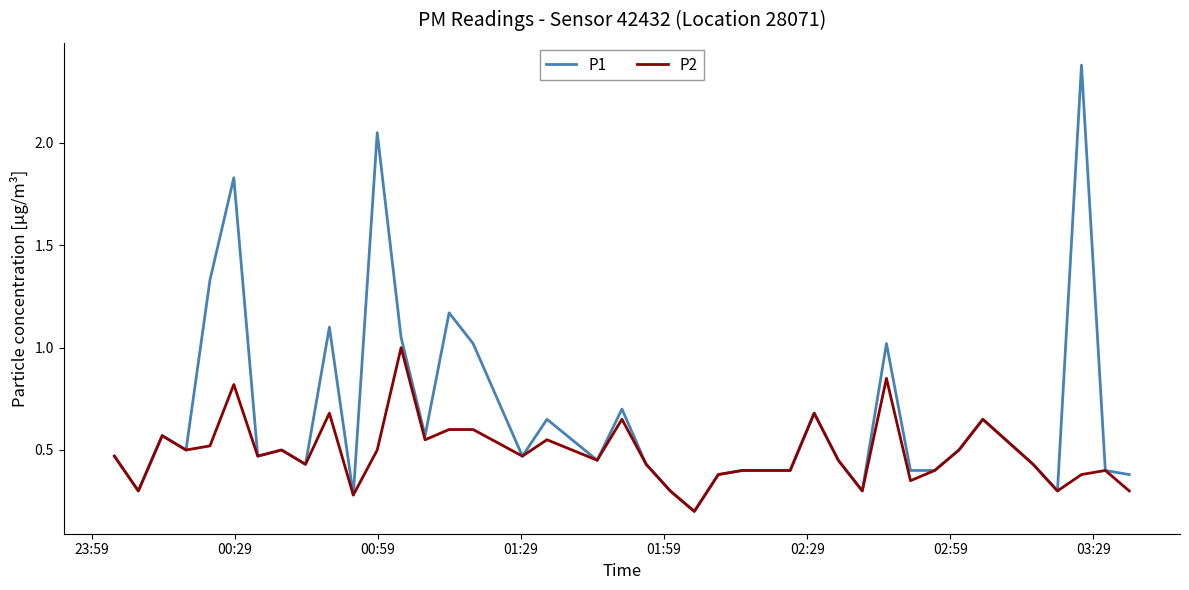

Which series has the largest range (max minus min)?

P1